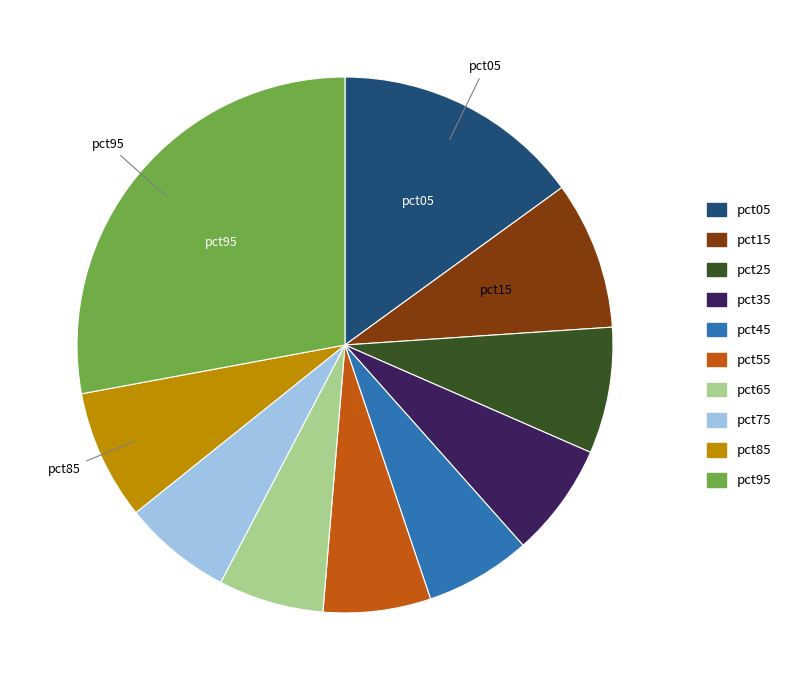

How many segments does this pie chart have?

10